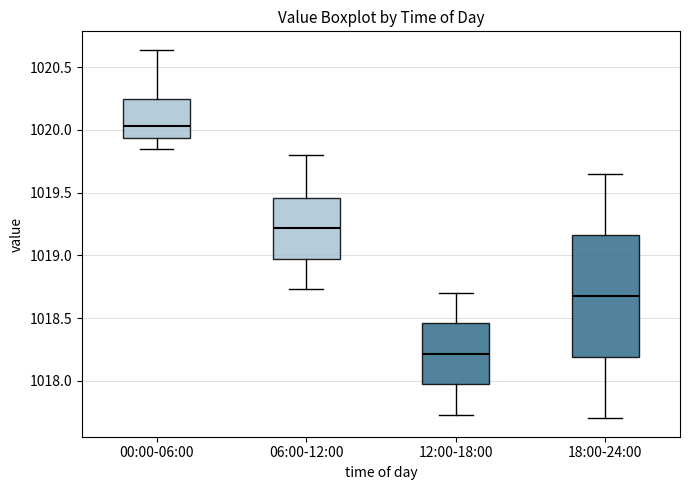

Which box's median line is the highest?

00:00-06:00